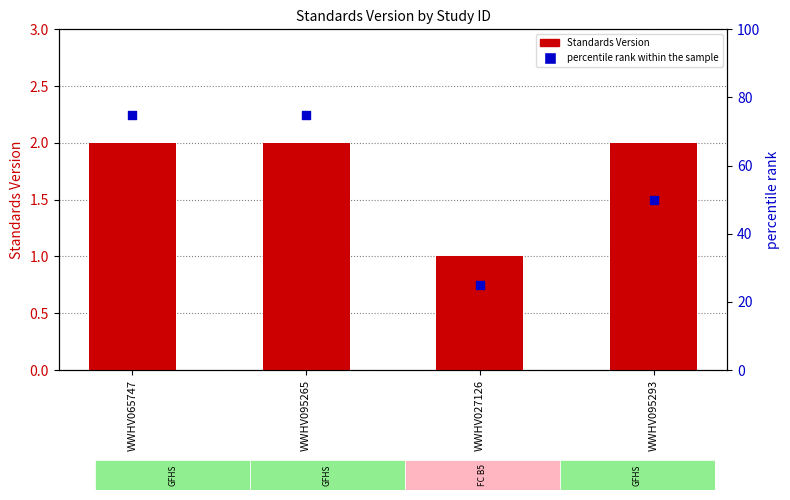

Which series reaches the maximum Y coordinate?

percentile rank within the sample